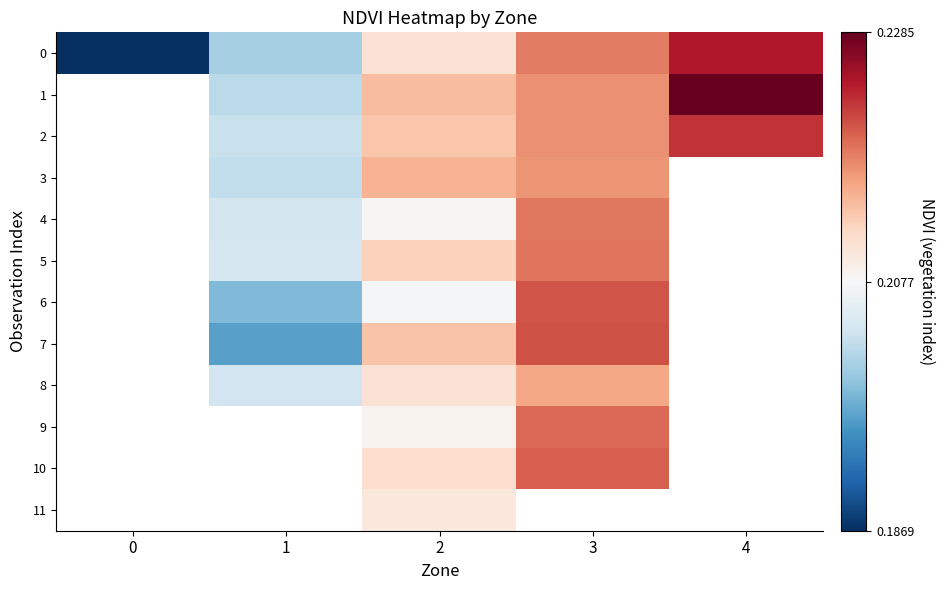

Is the value of 7 at 4 greater than the value of 0 at 0?

No